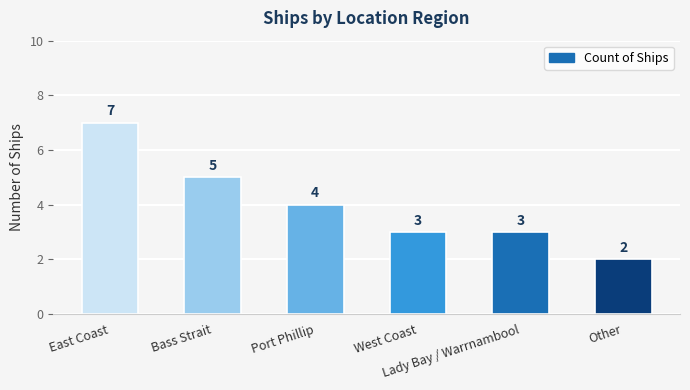

The chart shows a value of 3 at Lady Bay / Warrnambool. True or false?

True